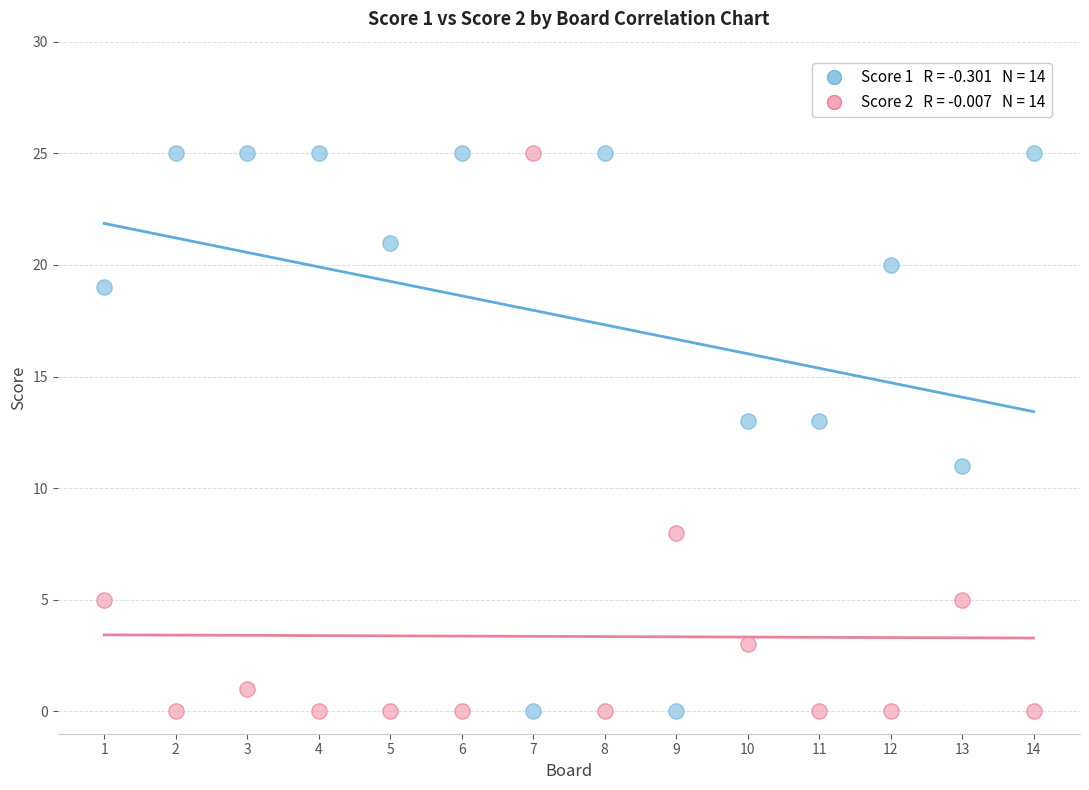

Across all data points, what is the range of X values (max minus min)?

13